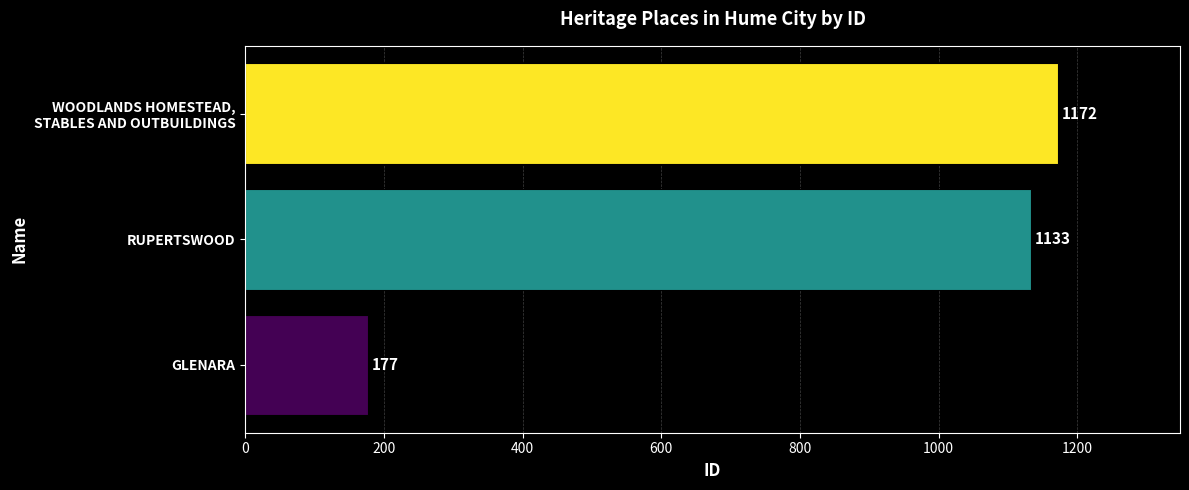

What is the difference between the maximum and minimum values?

995